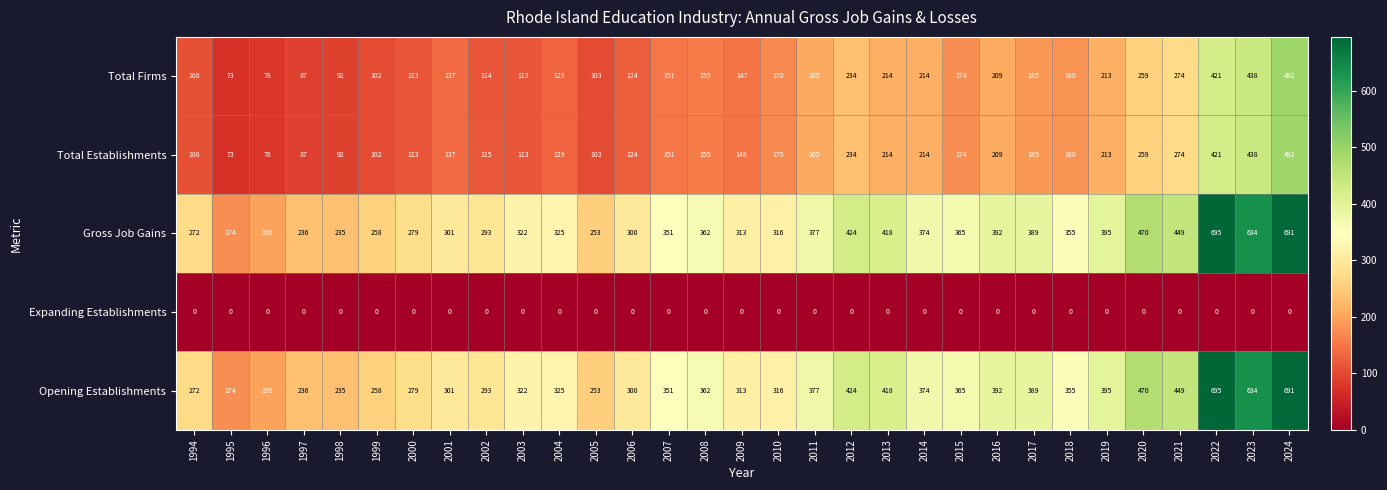

The value of Total Establishments at 2002 is 115. True or false?

True